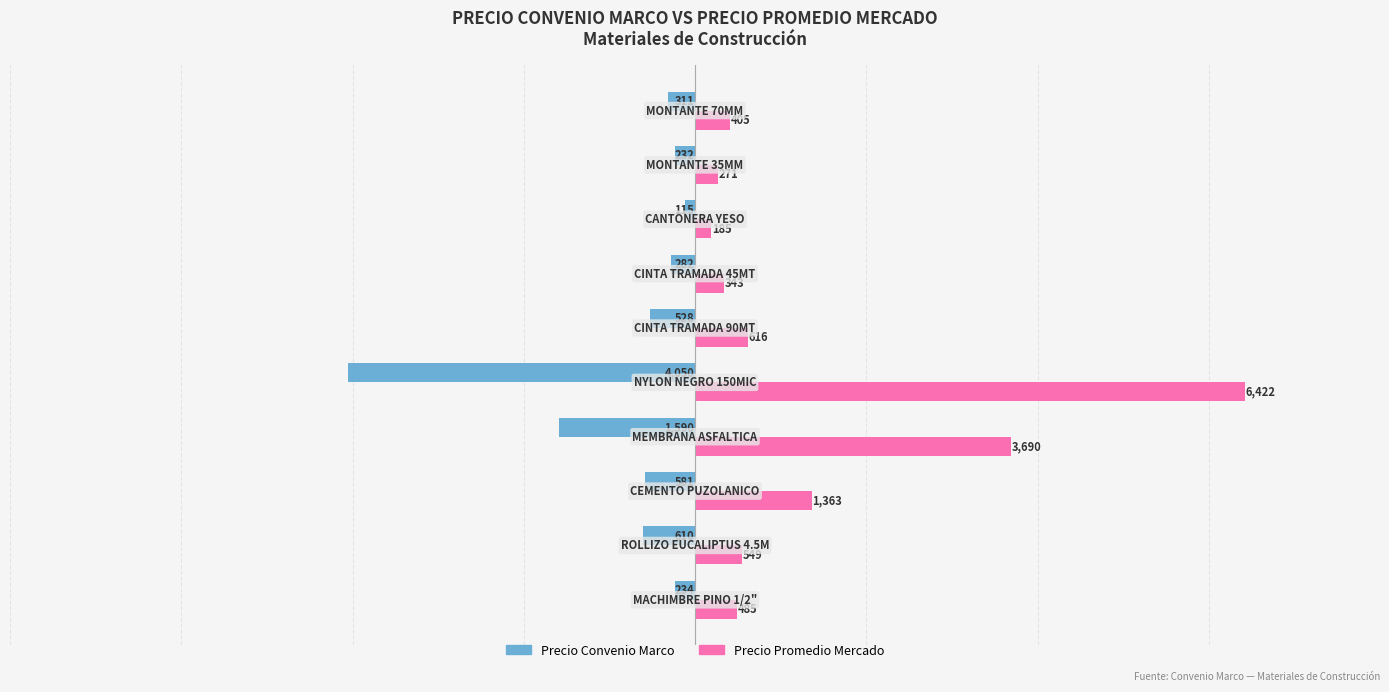

What is the average value of the Precio Convenio Marco series?

-853.3